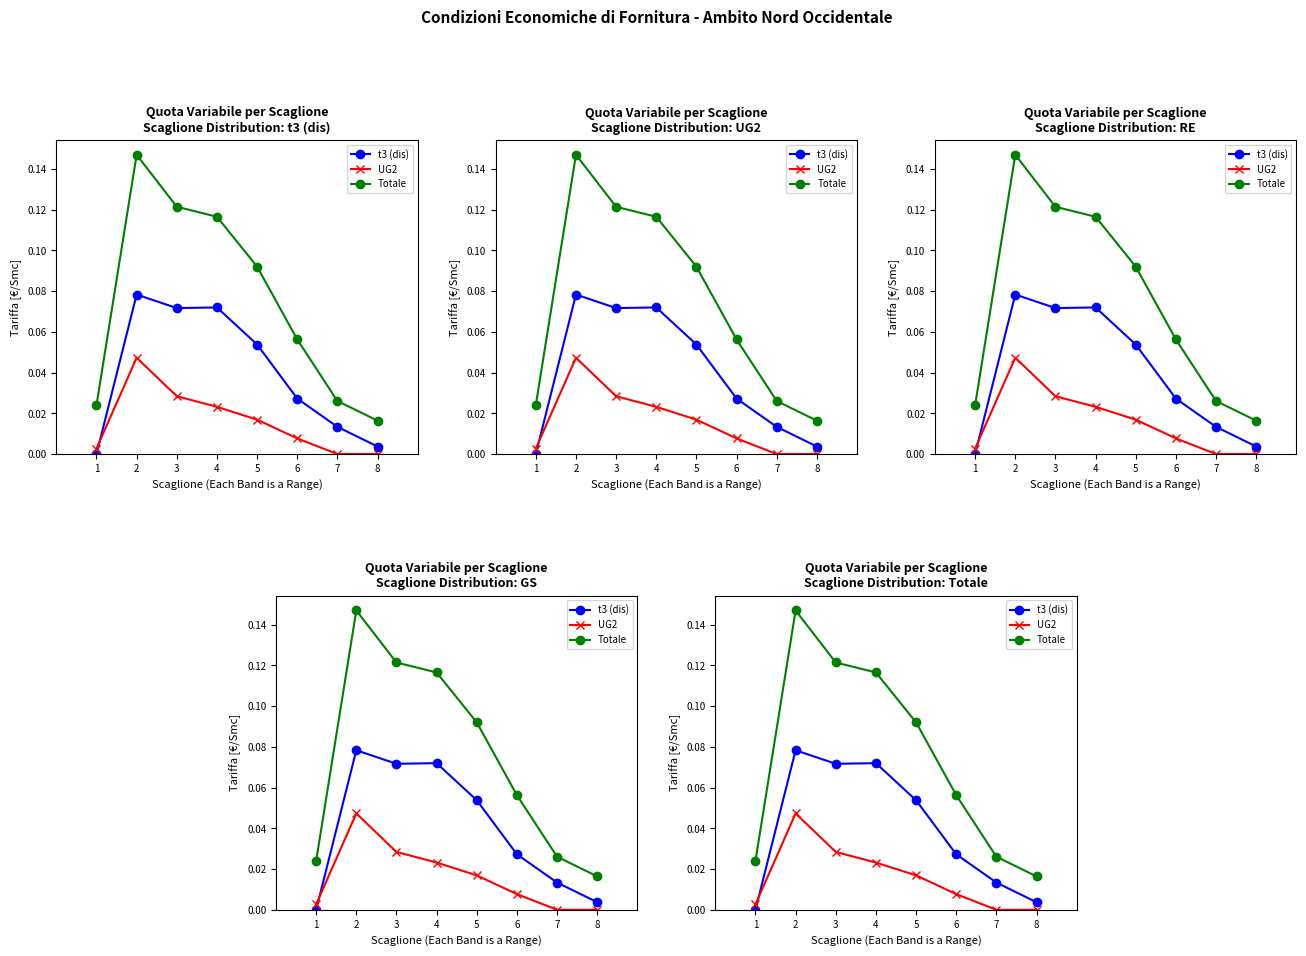

True or false: t3 (dis) and Totale cross at least once.

False